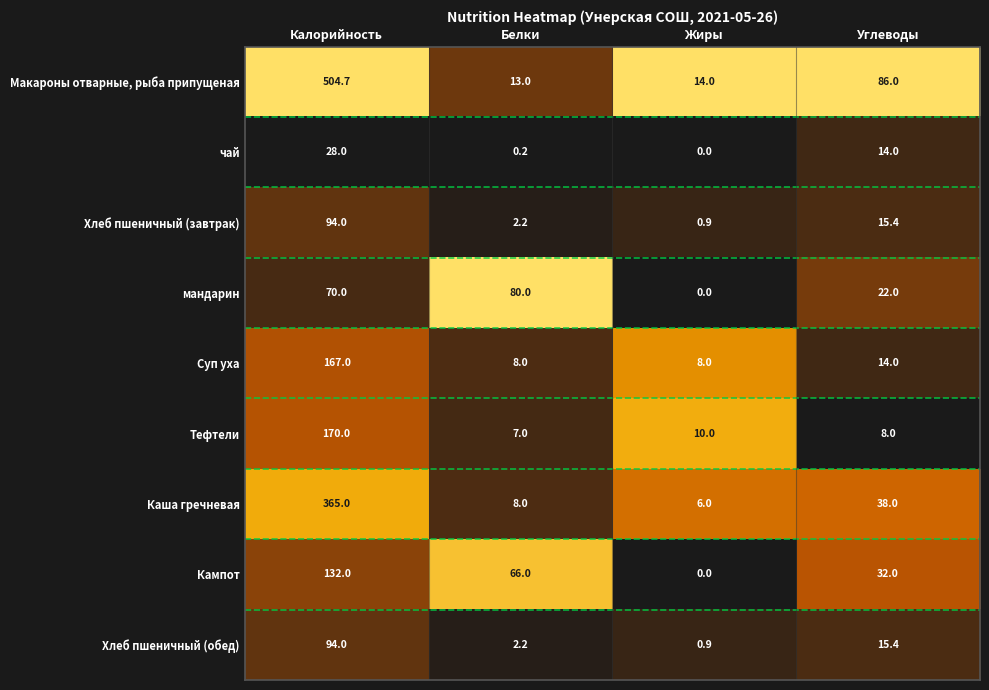

How many data points does each series have?

4